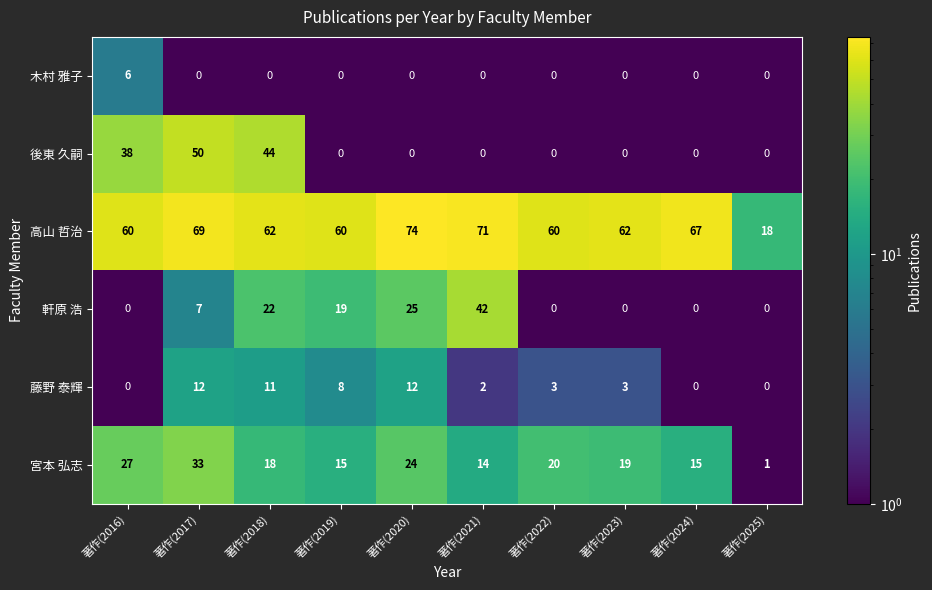

Is it true that 藤野 泰輝 equals 4 at 著作(2022)?

False